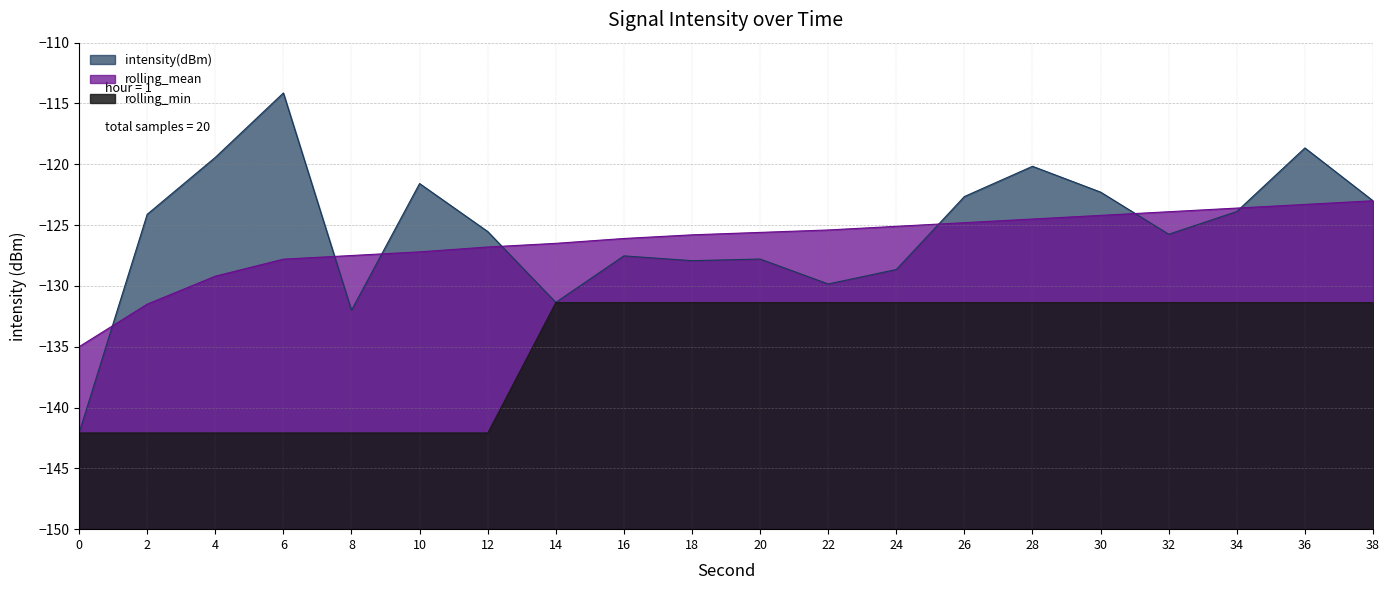

What is the minimum value shown in the chart?

-142.1